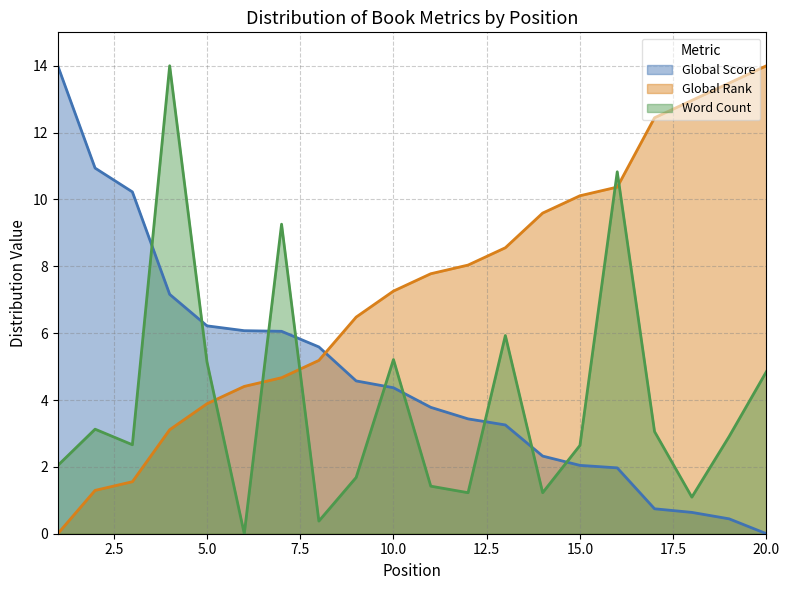

Reading right to left, extract all data points from this chart.

Global Score (line): 0.0	0.4	0.6	0.7	2.0	2.0	2.3	3.3	3.4	3.8	4.4	4.6	5.6	6.1	6.1	6.2	7.2	10.2	10.9	14.0
Global Rank (line): 14.0	13.5	13.0	12.4	10.4	10.1	9.6	8.6	8.0	7.8	7.3	6.5	5.2	4.7	4.4	3.9	3.1	1.6	1.3	0.0
Word Count (line): 4.9	2.9	1.1	3.1	10.8	2.6	1.2	5.9	1.2	1.4	5.2	1.7	0.4	9.3	0.0	5.1	14.0	2.7	3.1	2.0